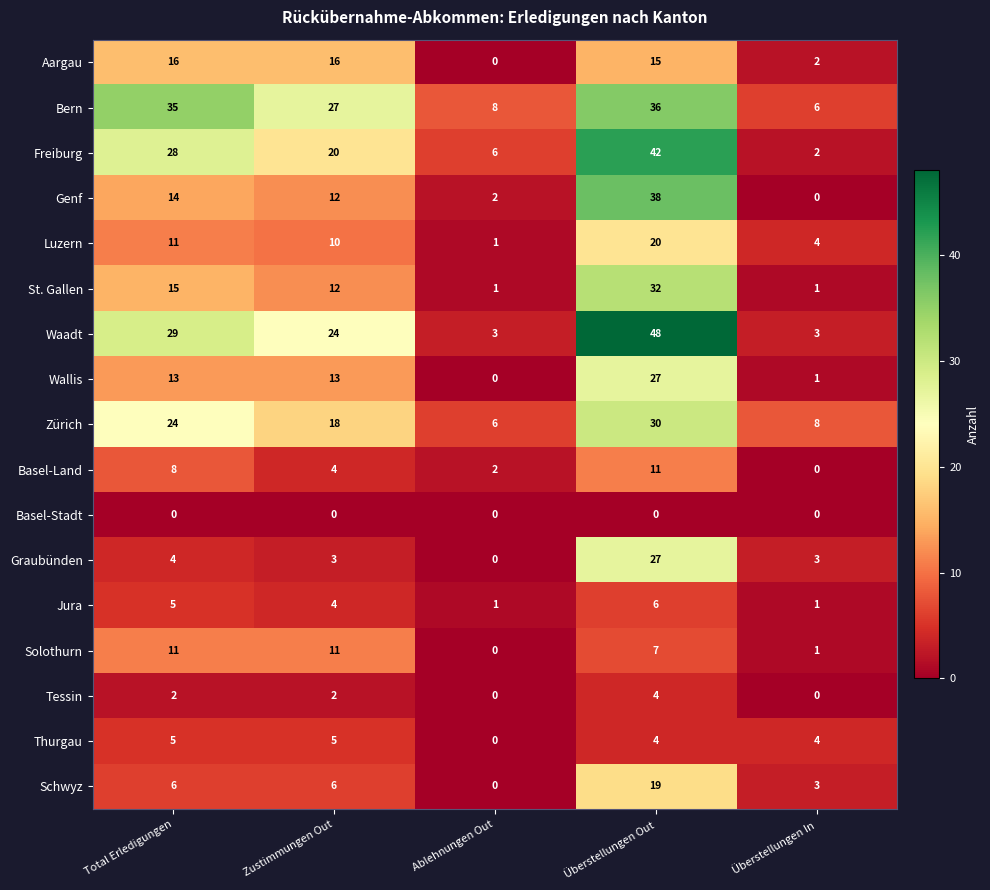

How many Tessin values are between 0 and 2?

4